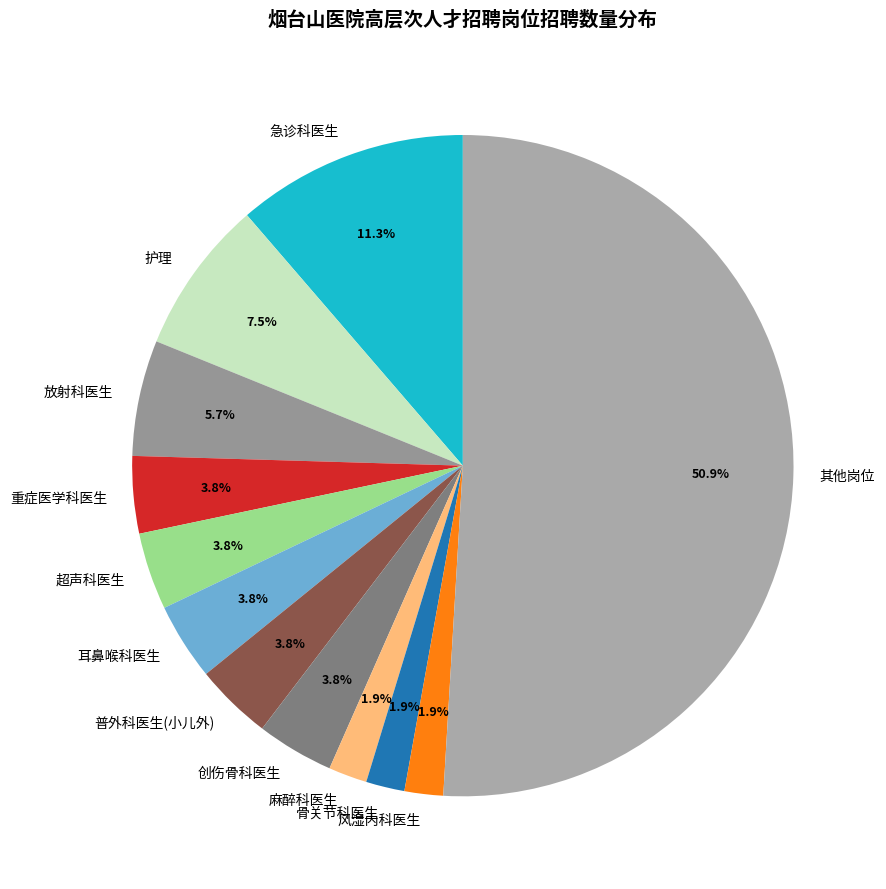

Combined, do 麻醉科医生 and 风湿内科医生 account for over 50%?

No